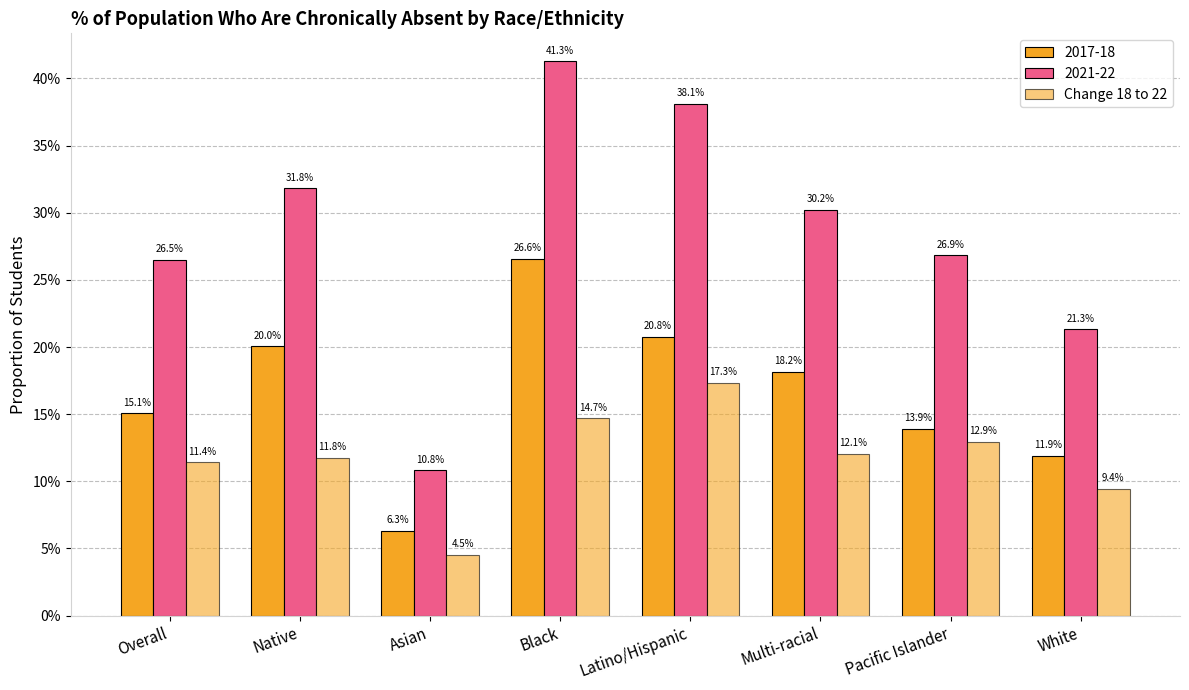

Which has a higher value, Overall or White?

Overall